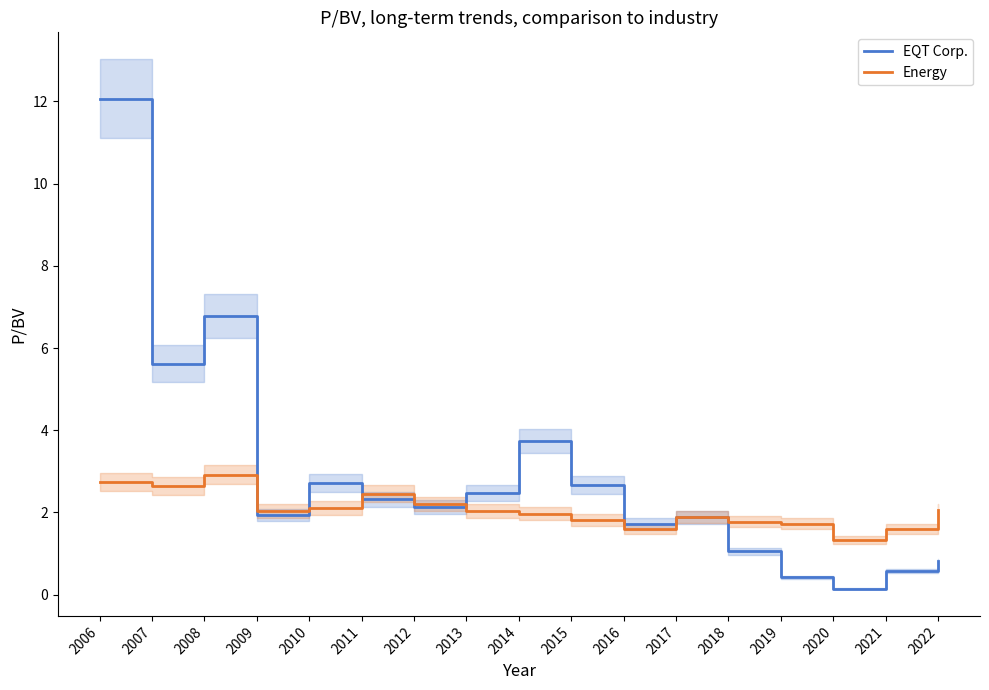

Where do Energy and EQT Corp. first cross each other?

2008 and 2009